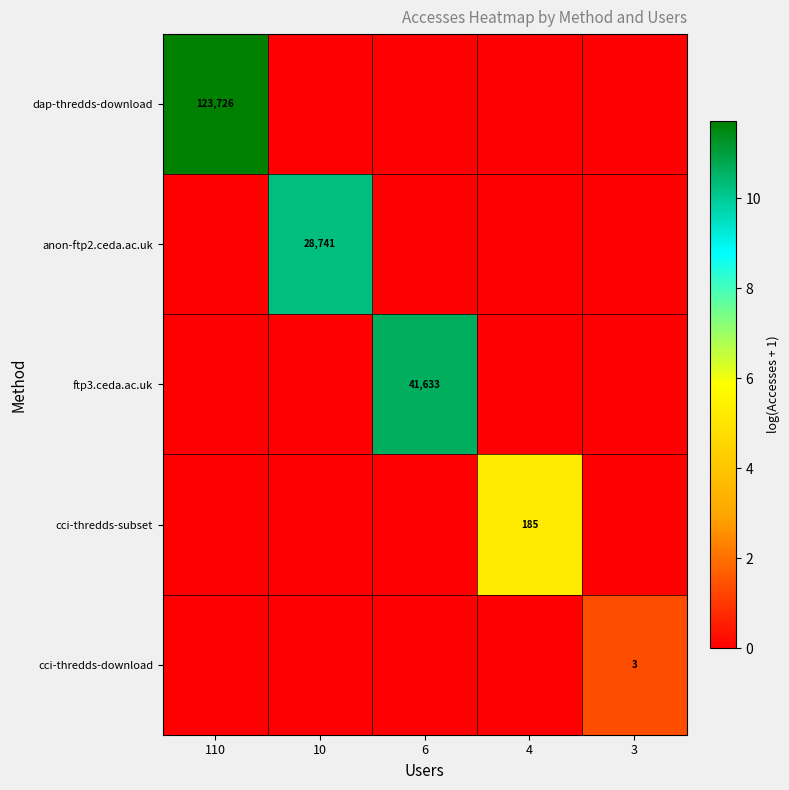

The value of dap-thredds-download at 110 is 81520. True or false?

False